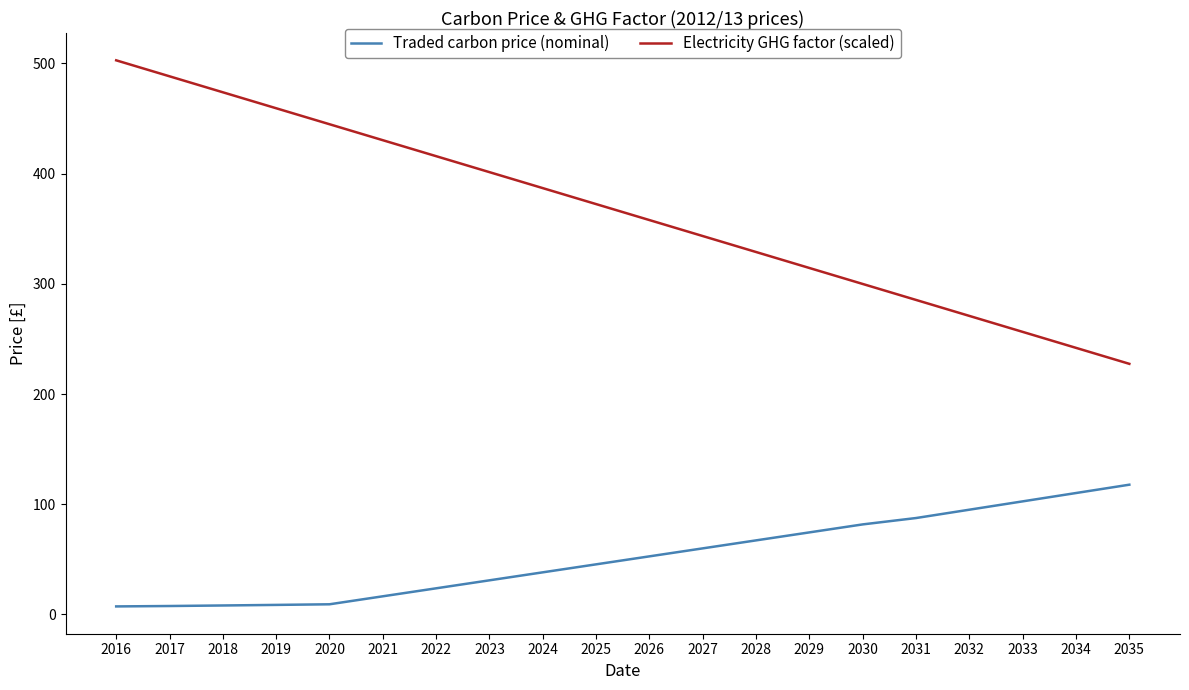

What is the lowest value of the Traded carbon price (nominal) series?

7.3